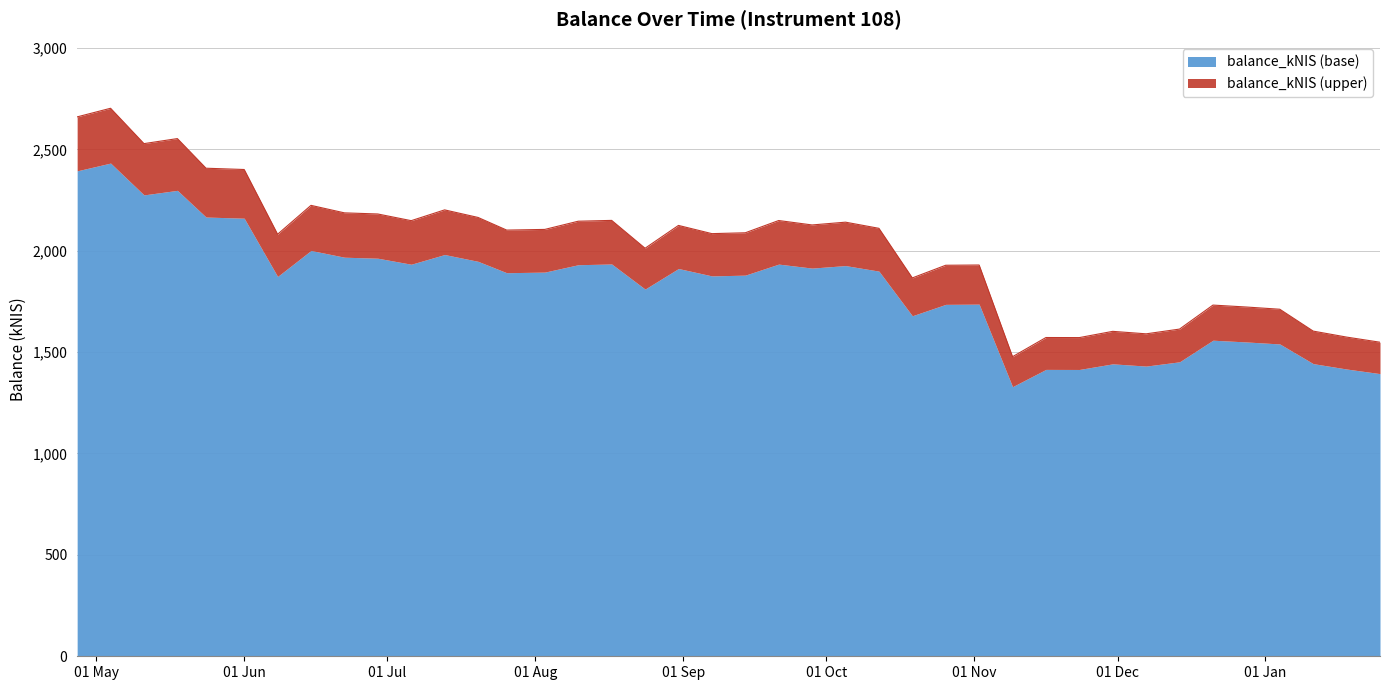

Reading left to right, what are all the values shown in this chart?

2659.8	2702.4	2528.0	2552.9	2406.7	2400.4	2081.1	2223.6	2186.6	2181.1	2148.1	2201.3	2164.0	2101.6	2105.0	2145.4	2149.5	2012.0	2124.7	2084.2	2088.3	2148.8	2127.0	2140.7	2110.4	1865.7	1928.2	1929.5	1477.2	1571.9	1571.5	1602.3	1590.1	1613.5	1731.8	1722.3	1711.3	1603.5	1574.0	1548.7